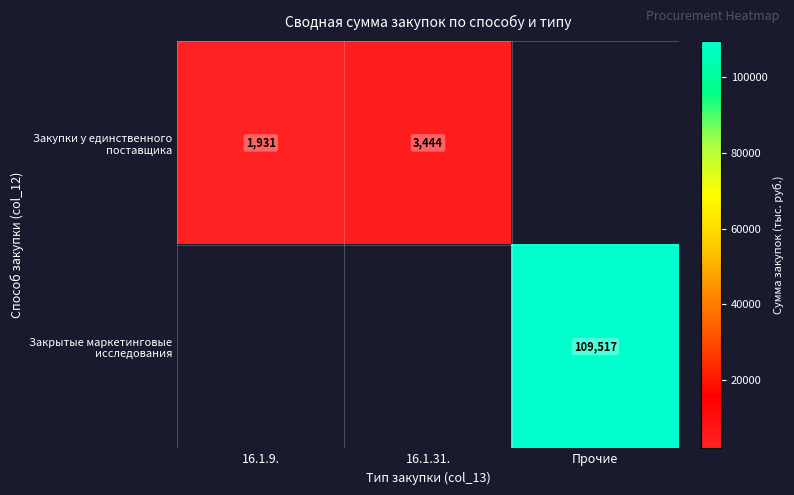

Rank the categories by Закупки у единственного поставщика value from lowest to highest.

16.1.9., 16.1.31., Прочие